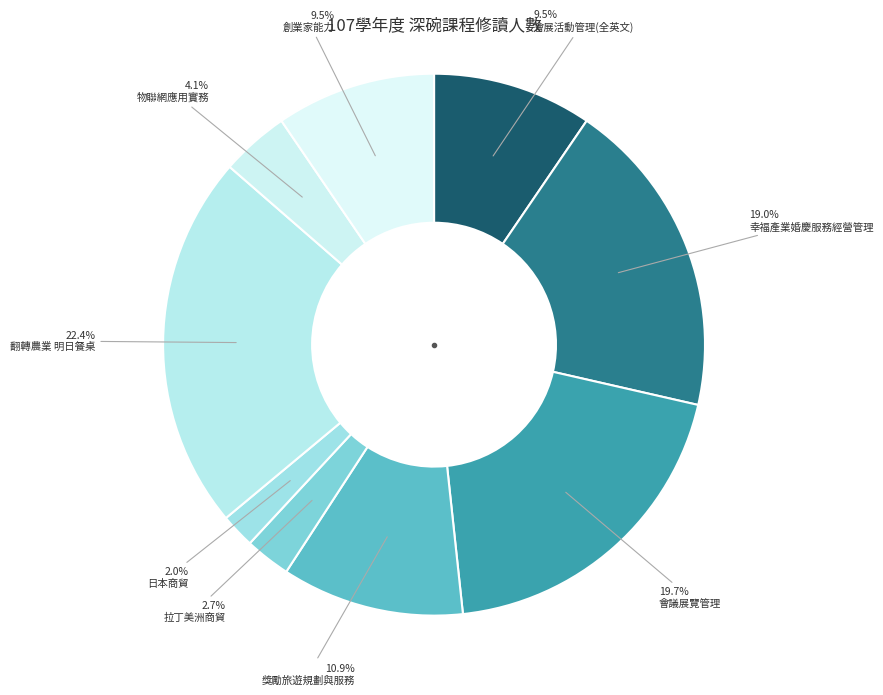

Is it true that 幸福產業婚慶服務經營管理 is 10% of the pie?

False